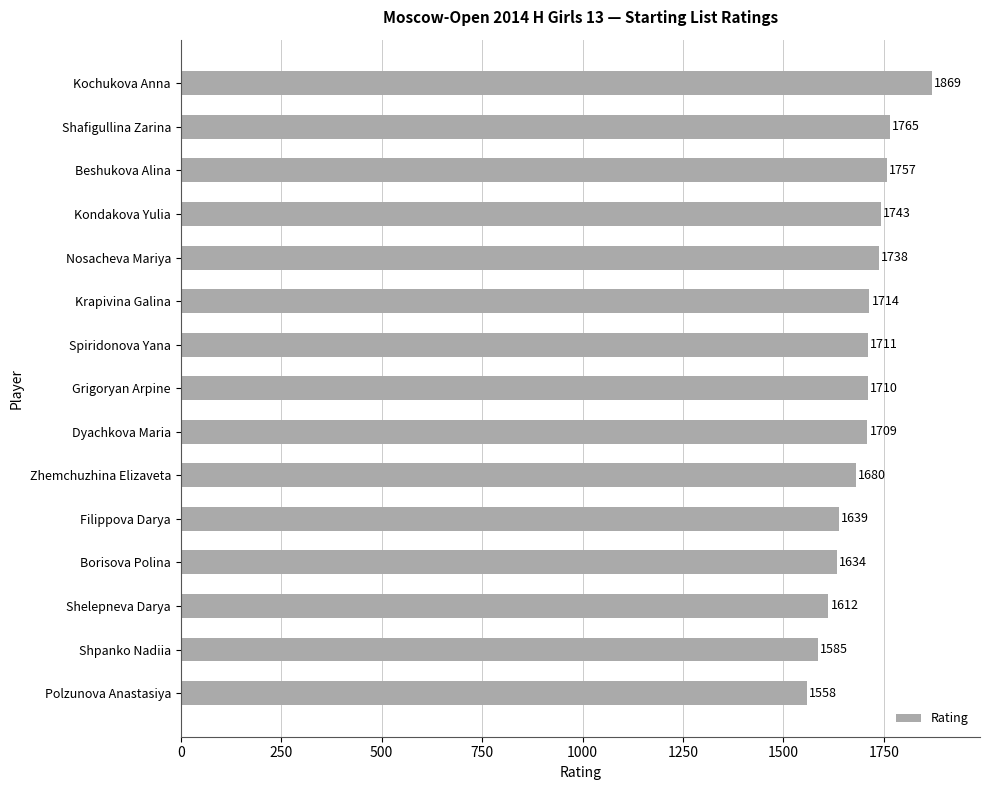

What is the change in value from Spiridonova Yana to Shelepneva Darya?

-99